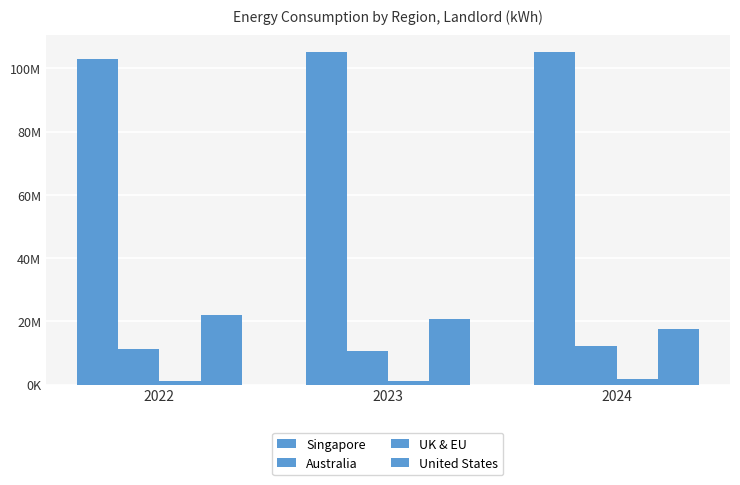

Between 2023 and 2024, which series saw the biggest shift?

United States